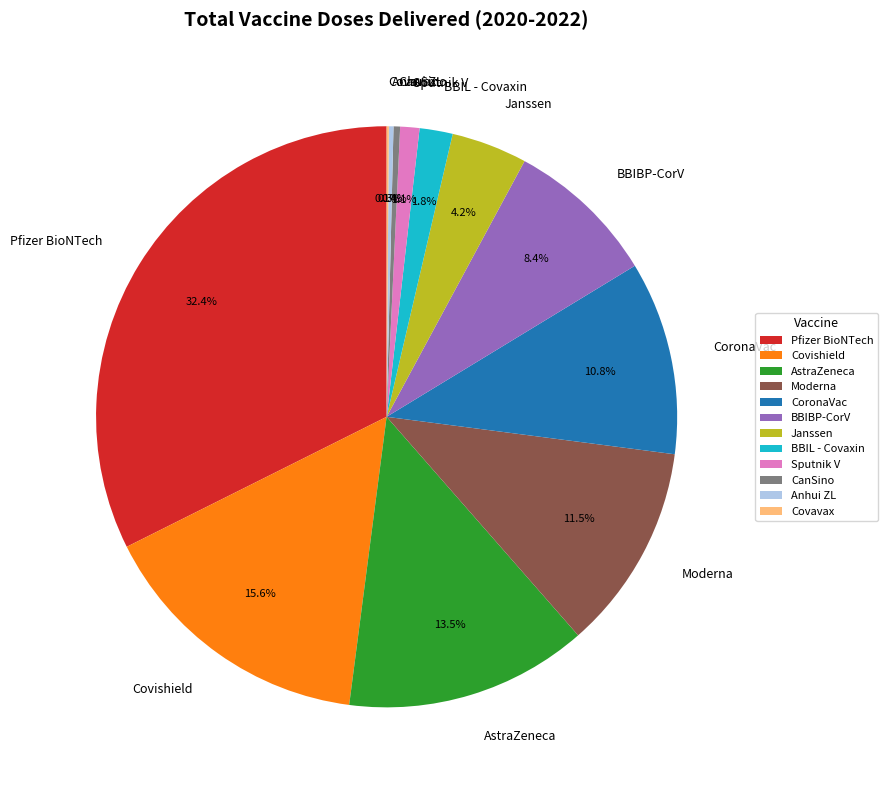

Combined, do BBIL - Covaxin and CanSino account for over 50%?

No